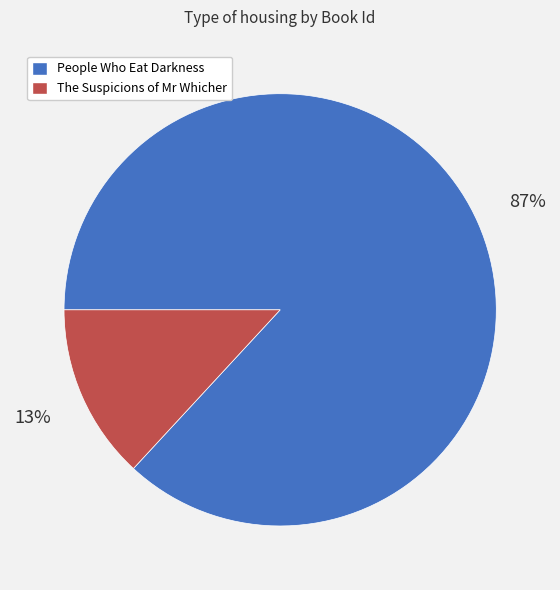

What is the smallest slice in the pie chart?

The Suspicions of Mr Whicher